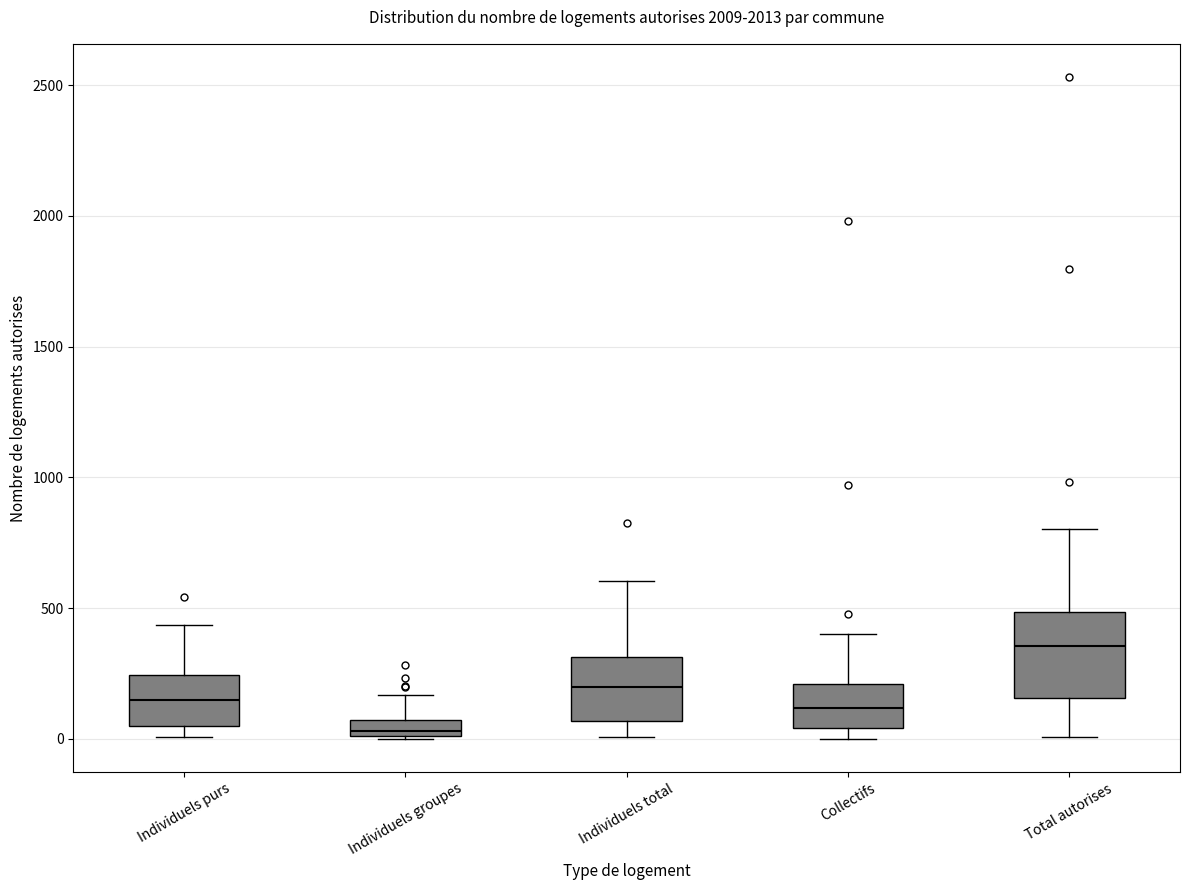

Which box has the highest median line?

Total autorises